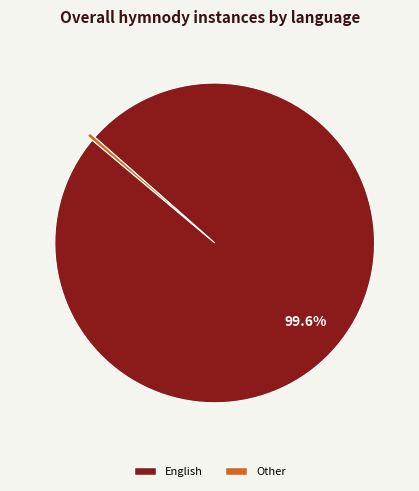

Is there a majority slice in this chart?

Yes